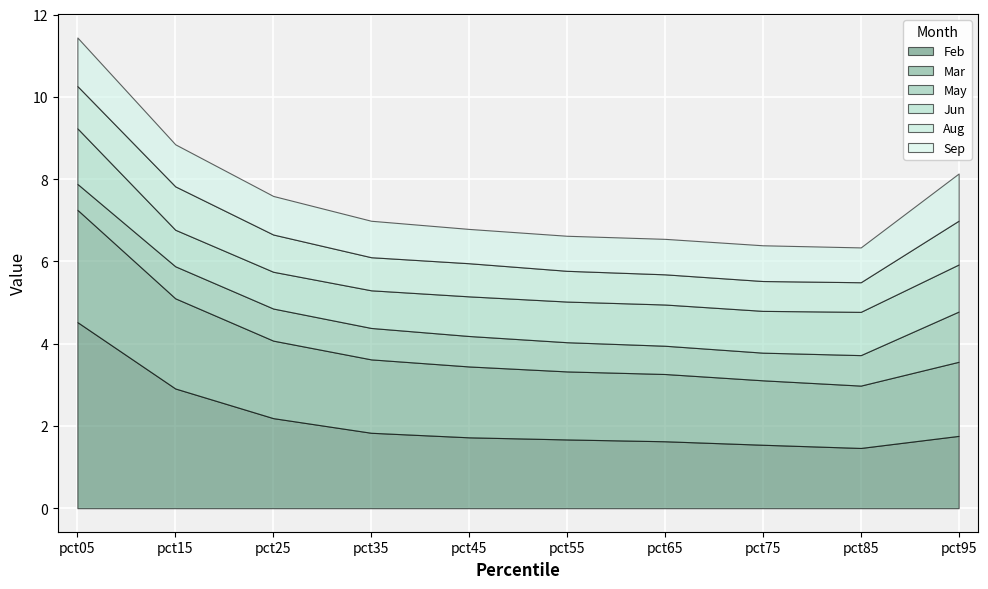

At which label does Jun first exceed 1?

pct05